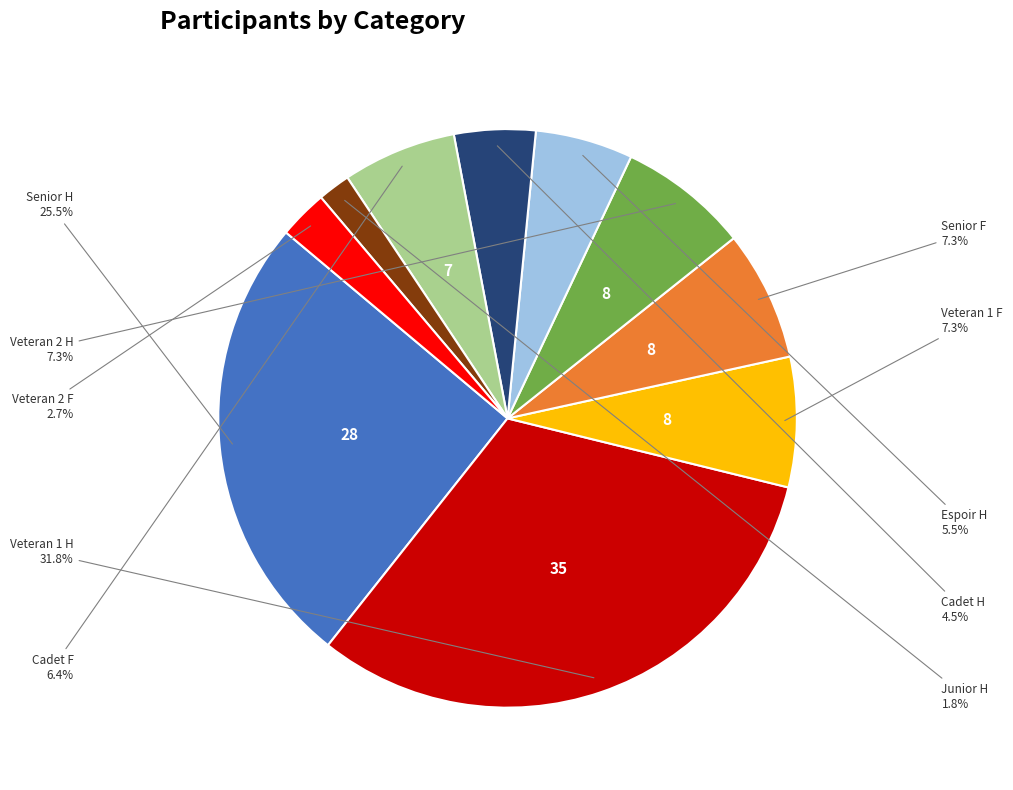

Does any single category account for the majority?

No